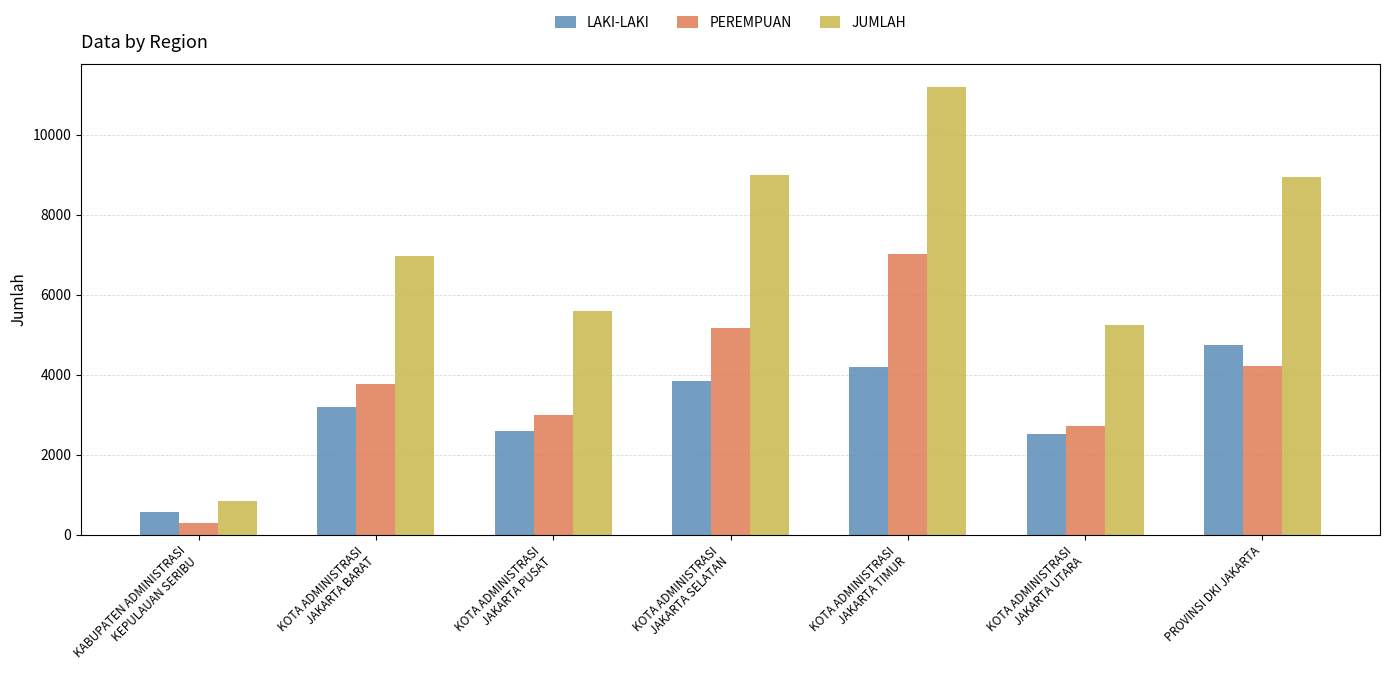

Which series changed the most between KOTA ADMINISTRASI
JAKARTA PUSAT and KOTA ADMINISTRASI
JAKARTA UTARA?

JUMLAH